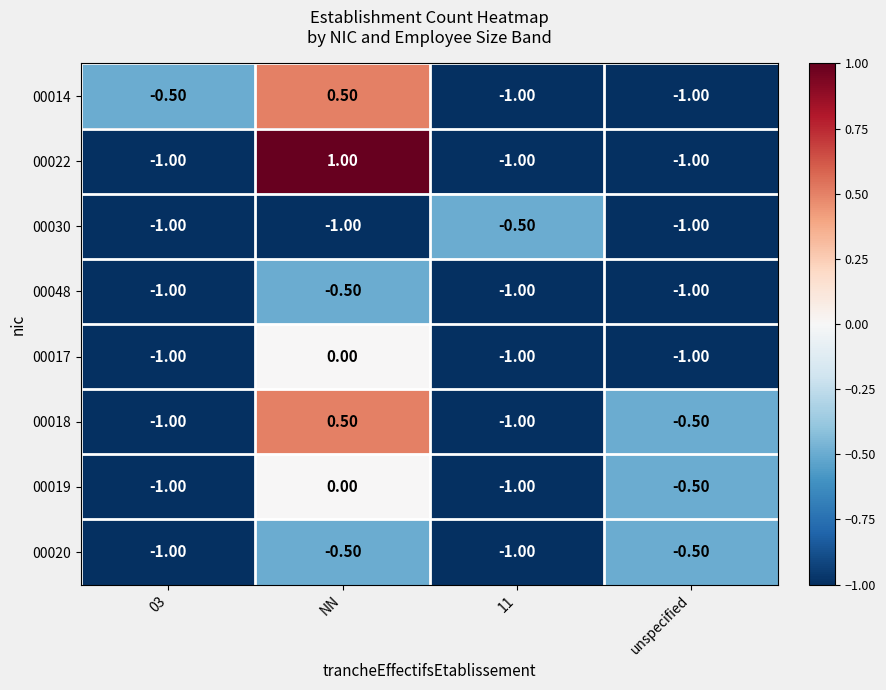

What is the sum of the 00017 values at 11 and 03?

-2.0